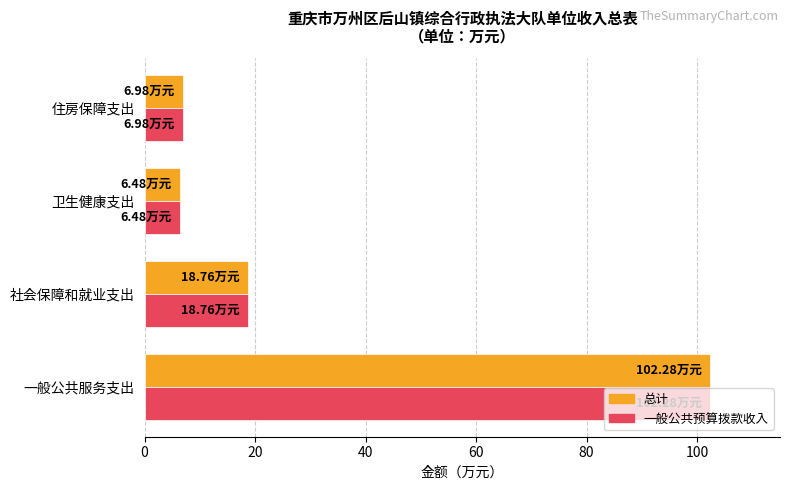

What is the difference between the maximum and minimum values in the 一般公共预算拨款收入 series?

95.8